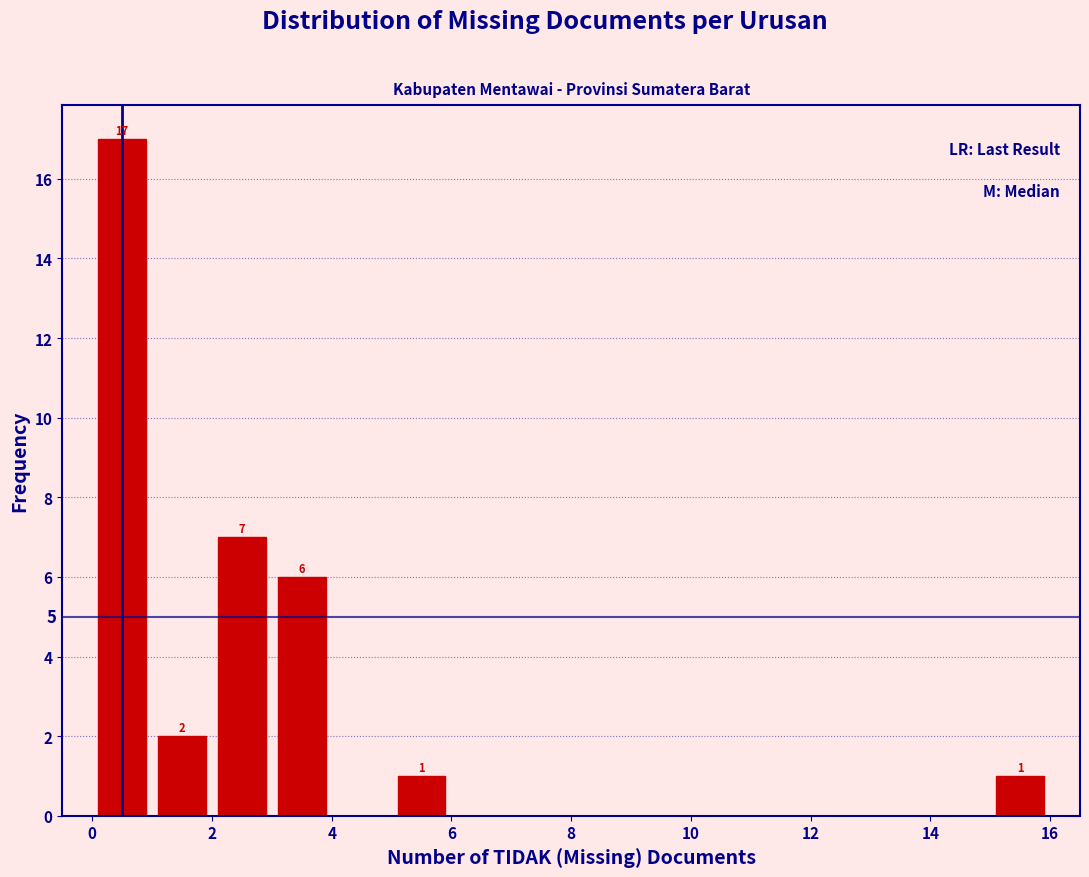

Which range on the x-axis has the tallest bar?

0 to 1